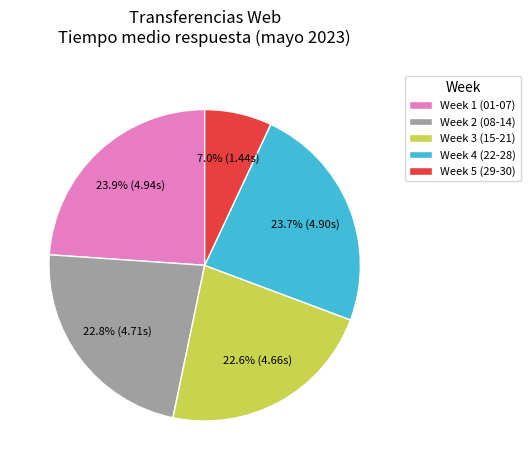

Does Week 3 (15-21) account for over 50% of the chart?

No